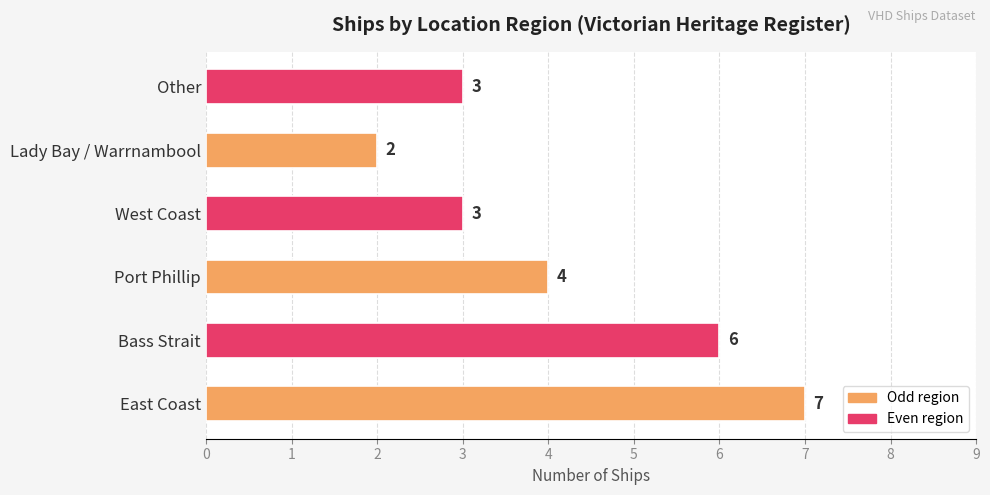

The value at West Coast is 5. True or false?

False